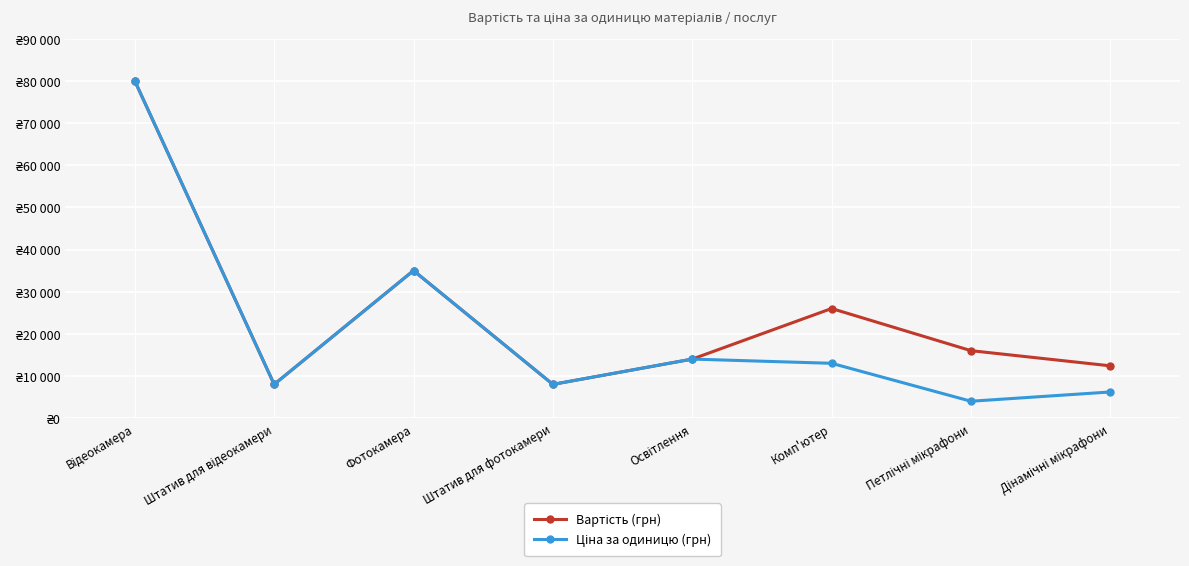

Is it true that Вартість (грн) equals 19183 at Дінамічні мікрафони?

False